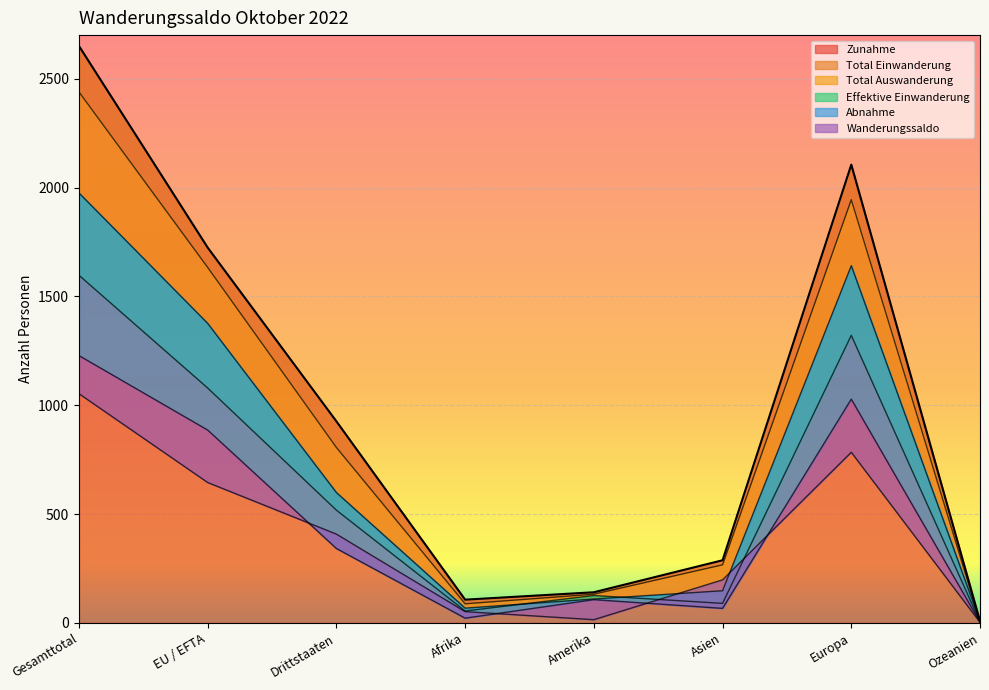

The value of Total Auswanderung at Asien is 123. True or false?

False